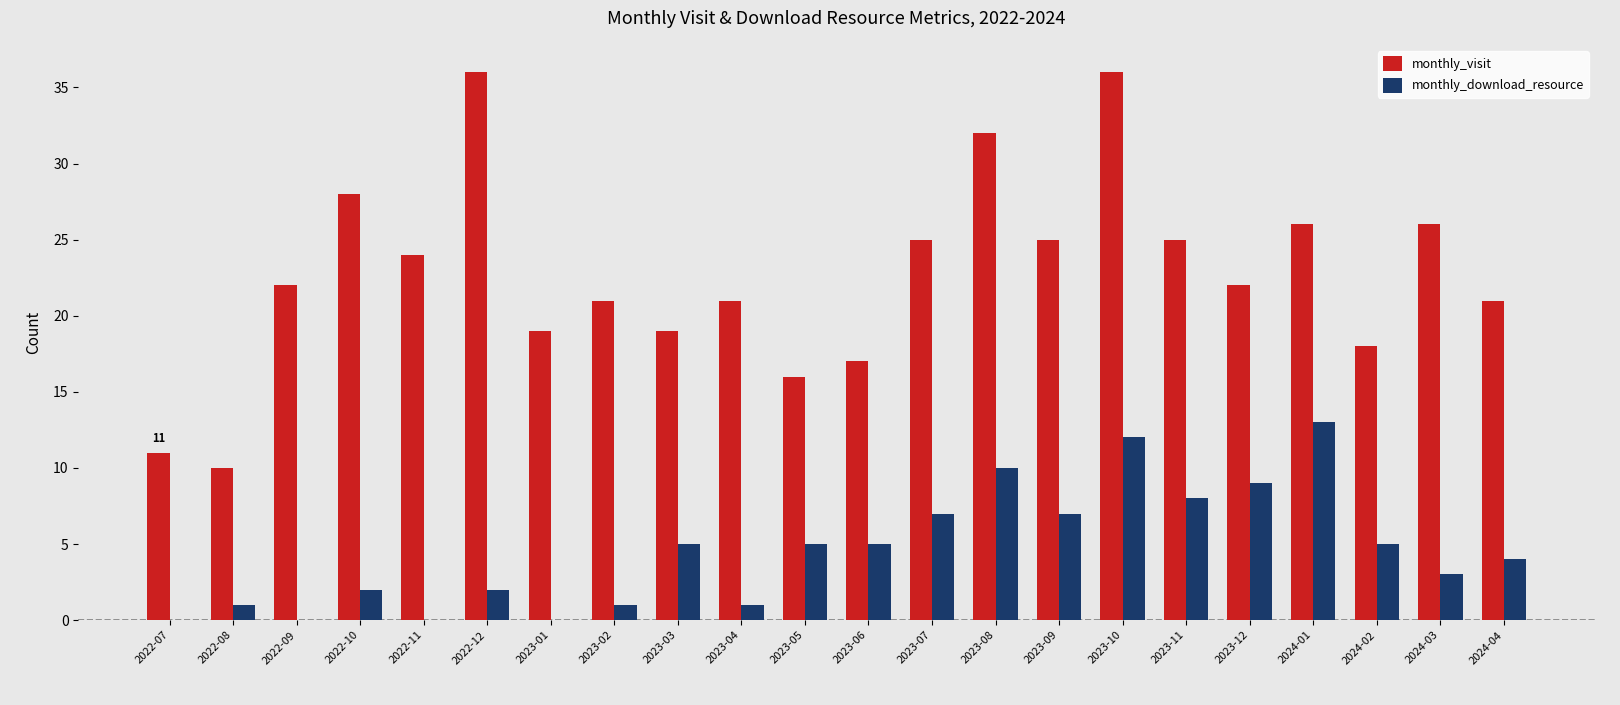

Between 2023-03 and 2023-10, which series saw the biggest shift?

monthly_visit